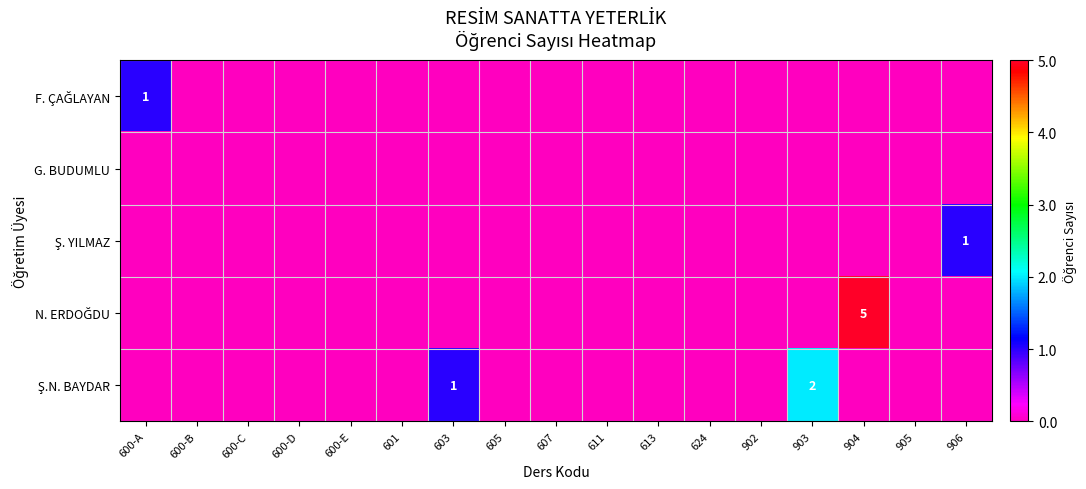

Rank the categories by Ş.N. BAYDAR value from highest to lowest.

903, 603, 600-A, 600-B, 600-C, 600-D, 600-E, 601, 605, 607, 611, 613, 624, 902, 904, 905, 906